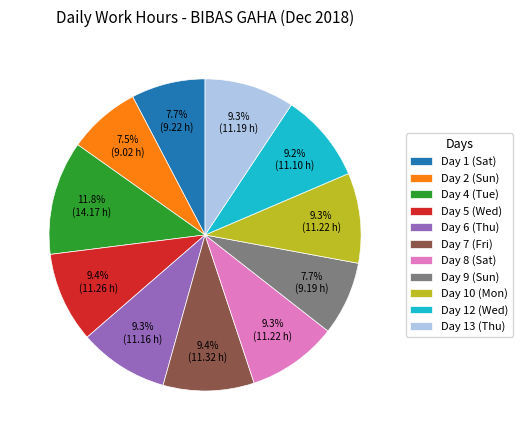

Which category has the biggest portion of the pie?

Day 4 (Tue)